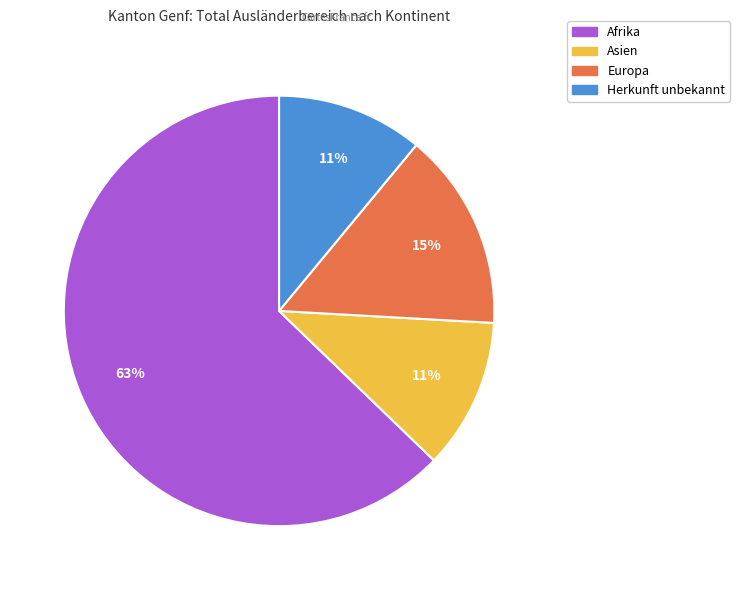

Is there a majority slice in this chart?

Yes